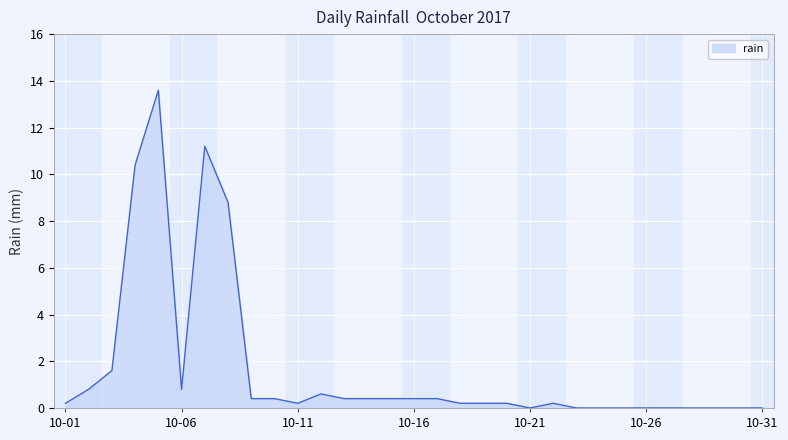

What is the difference between the maximum and minimum values?

13.6